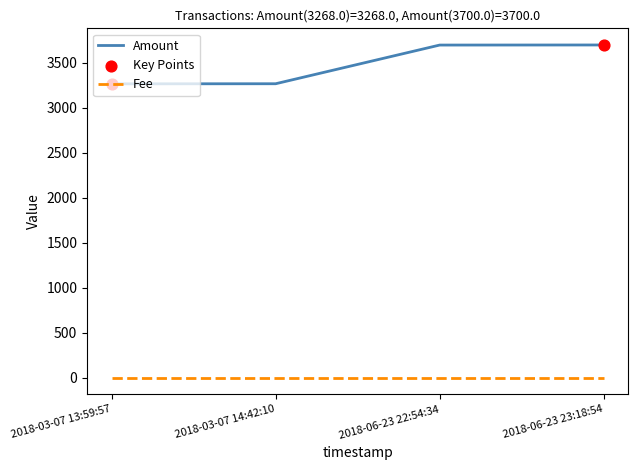

Between 2018-03-07 14:42:10 and 2018-06-23 22:54:34, which series saw the biggest shift?

Amount